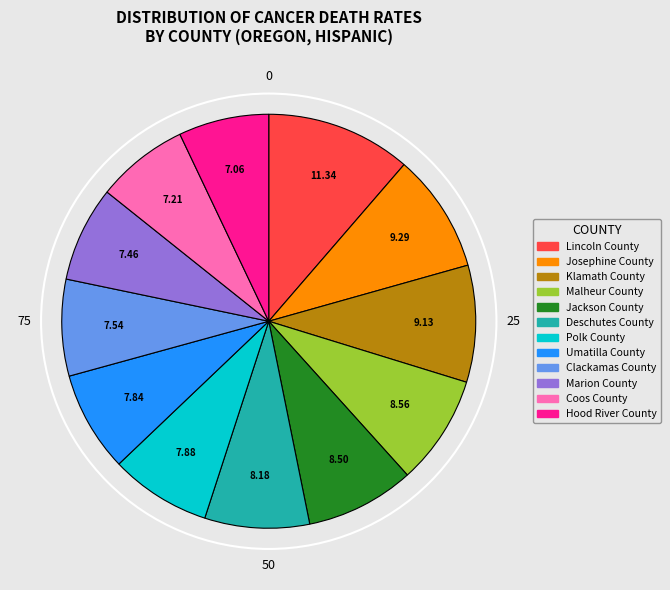

The Deschutes County slice represents 22% of the pie. True or false?

False